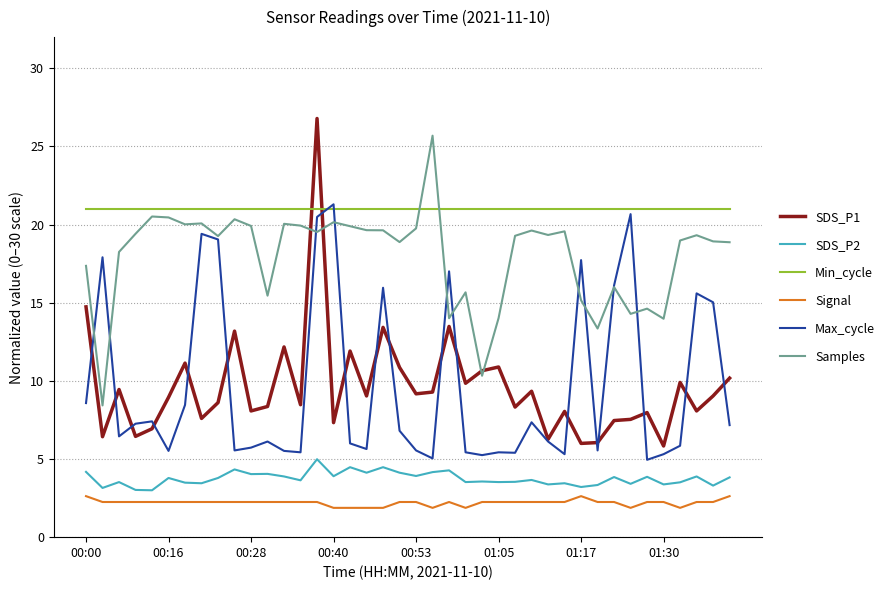

What is the maximum value for Samples?

25.7